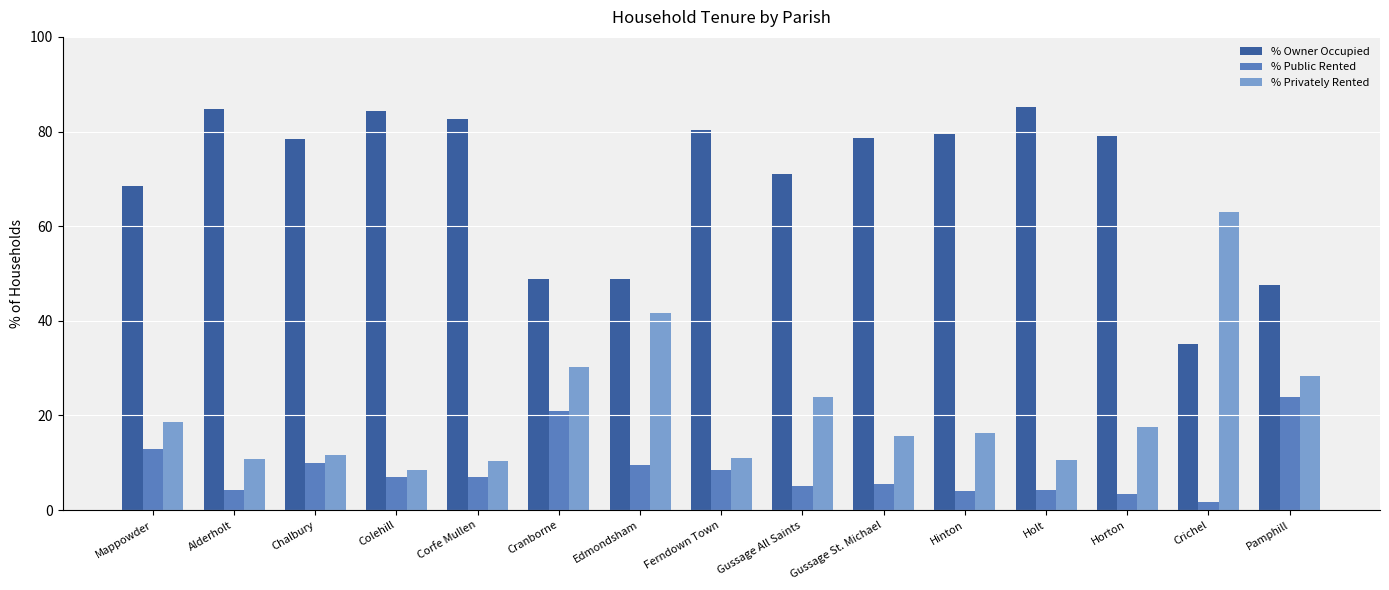

At which label is % Owner Occupied closest to 60?

Mappowder